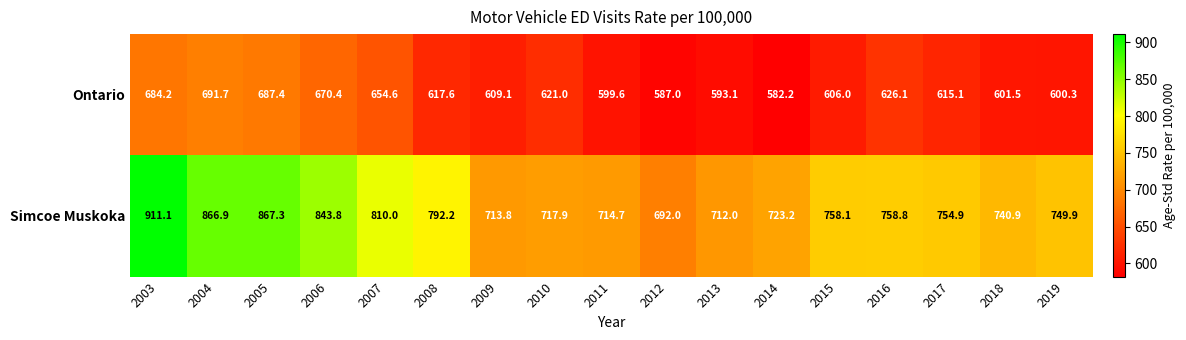

What value does the Simcoe Muskoka series have at 2012?

692.0